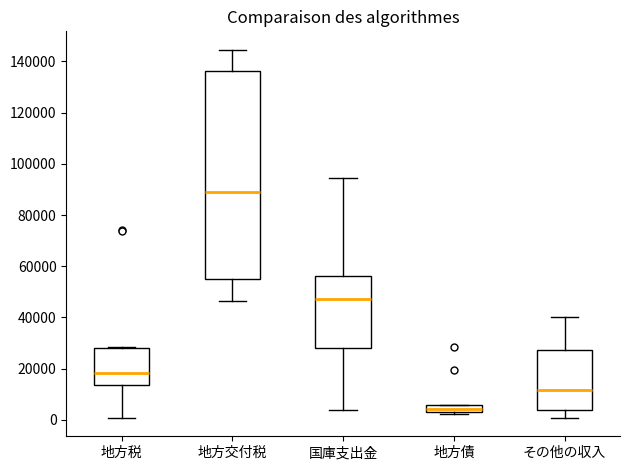

Which box has the lowest median line?

地方債